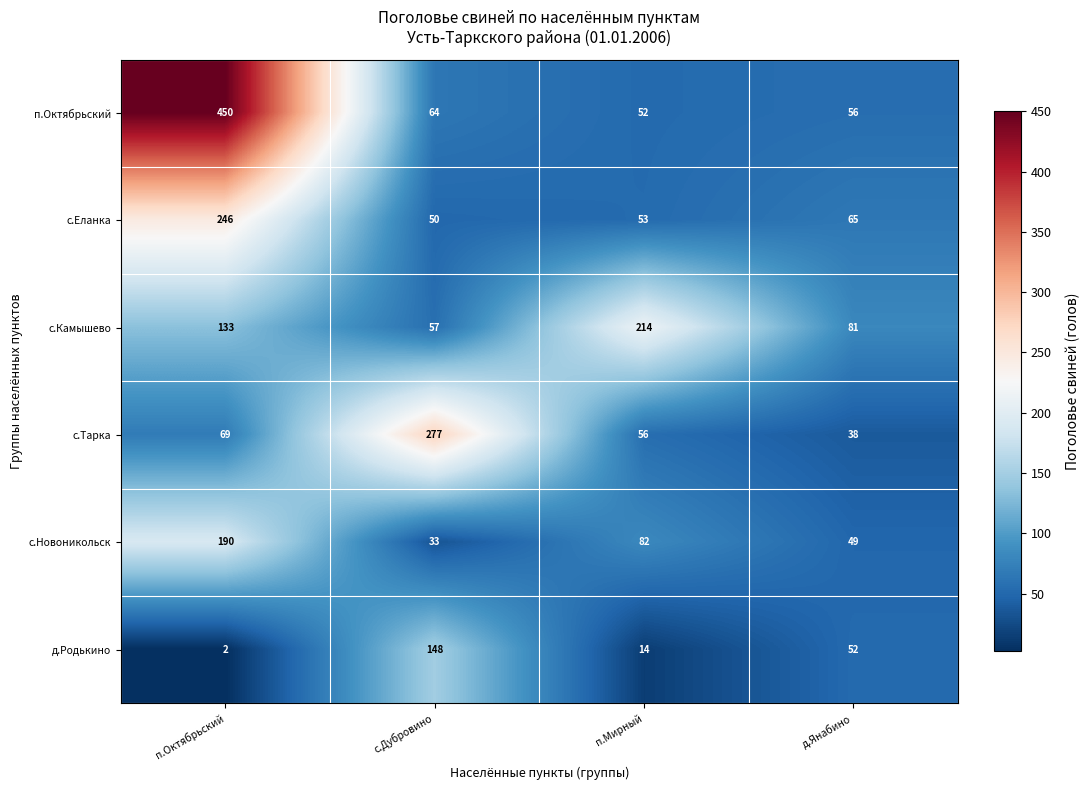

Count the number of categories in the chart.

4